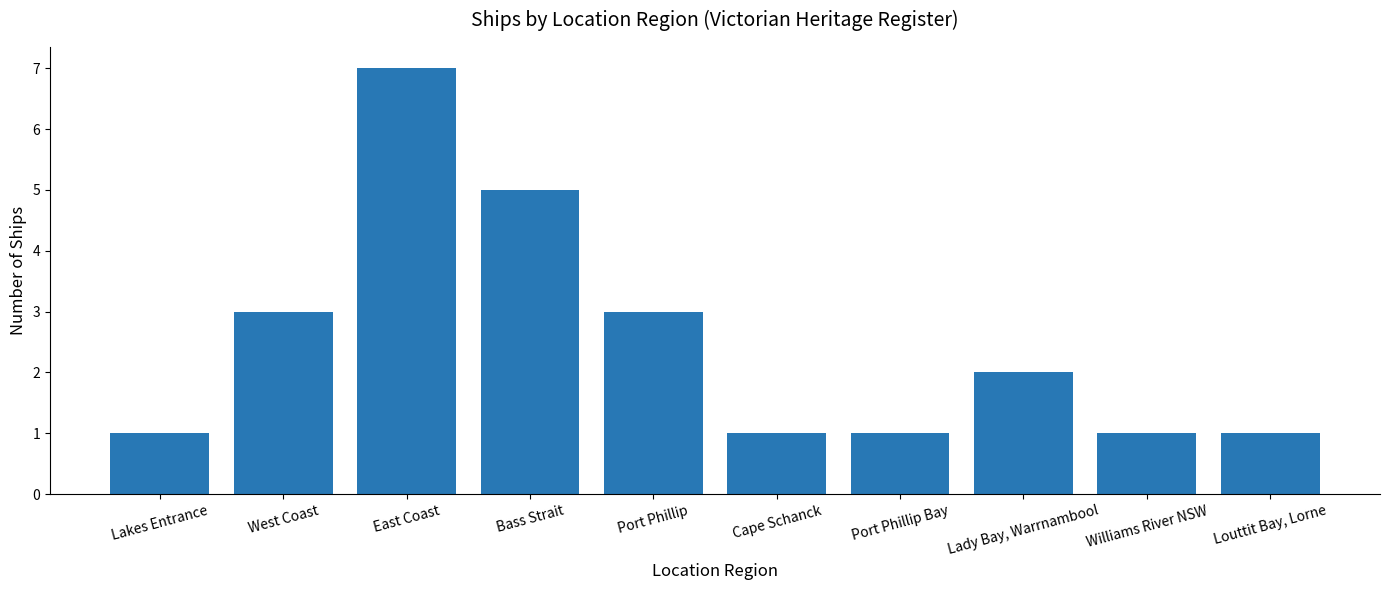

Reading left to right, list all the values displayed in this chart.

1	3	7	5	3	1	1	2	1	1